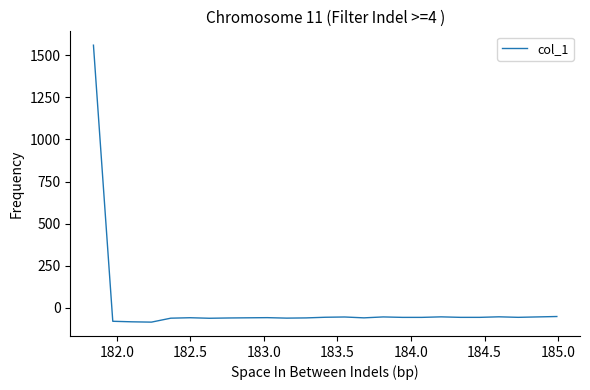

What is the difference between the maximum and minimum values?

1647.0